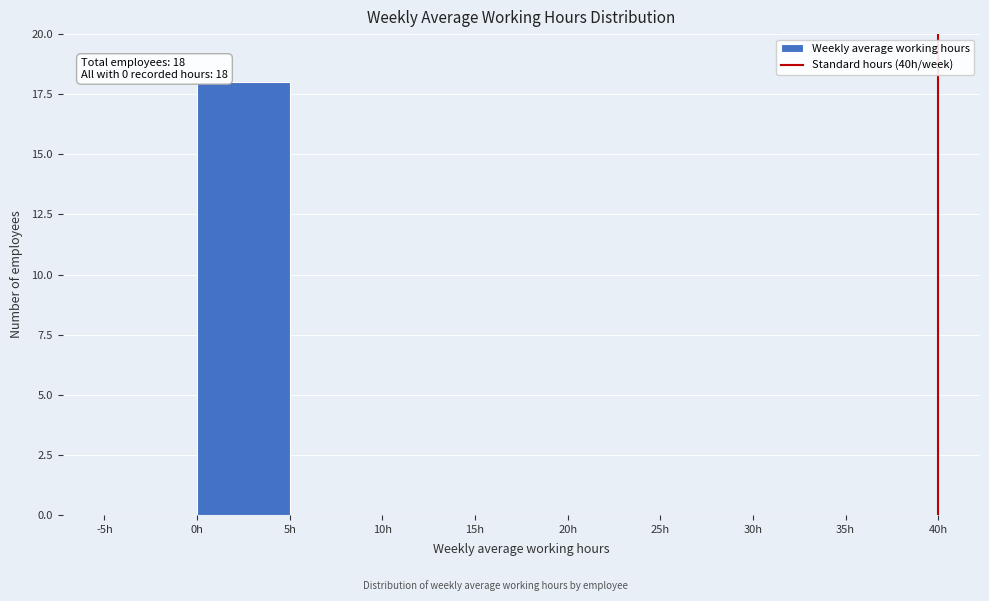

Which range on the x-axis has the tallest bar?

0 to 5